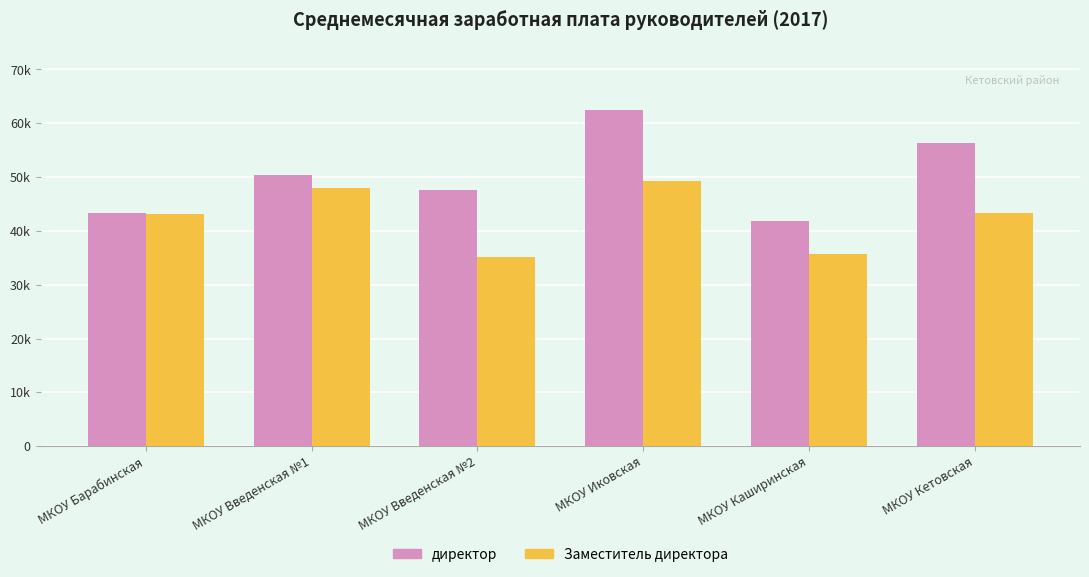

At which category is the sum across all series the highest?

МКОУ Иковская